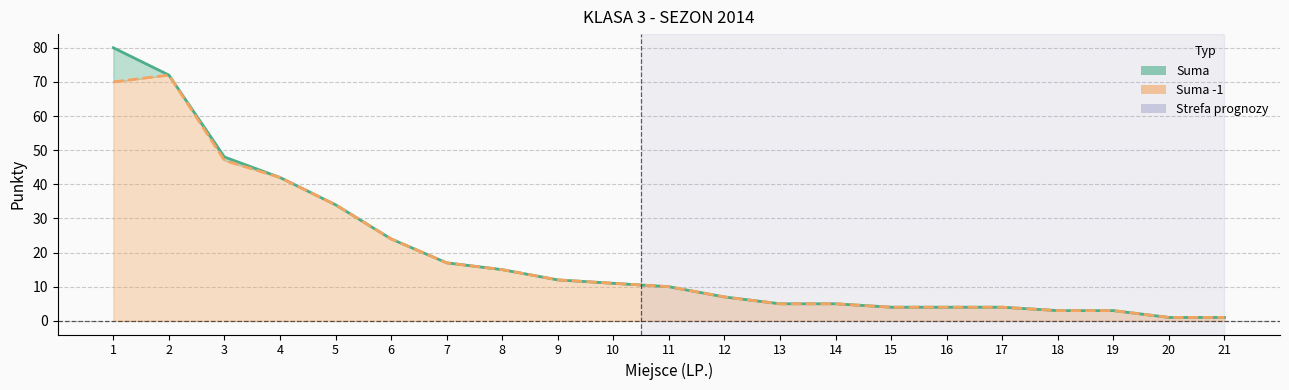

How many values in the Suma -1 series are below 10?

10